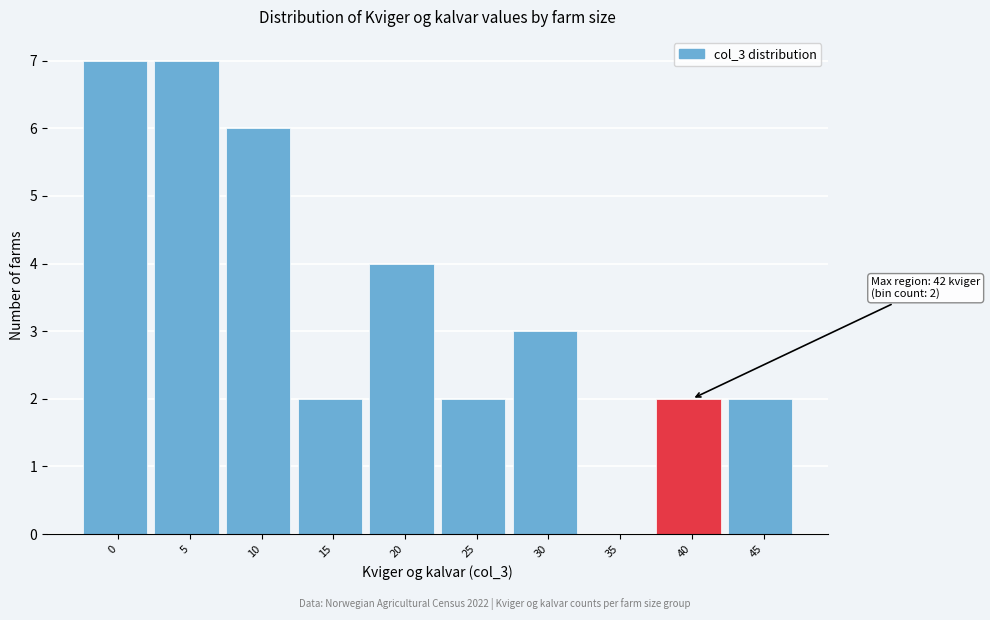

Reading left to right, transcribe all the data shown in this chart.

0=7	5=7	10=6	15=2	20=4	25=2	30=3	35=0	40=2	45=2